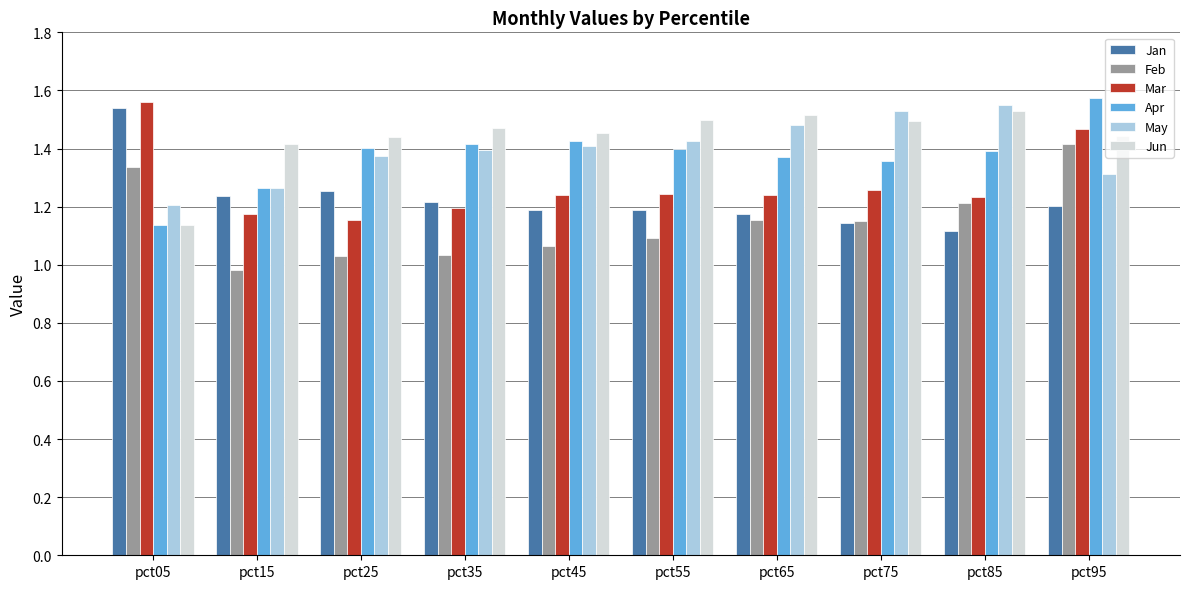

What is the spread (max minus min) of values at pct95?

0.4